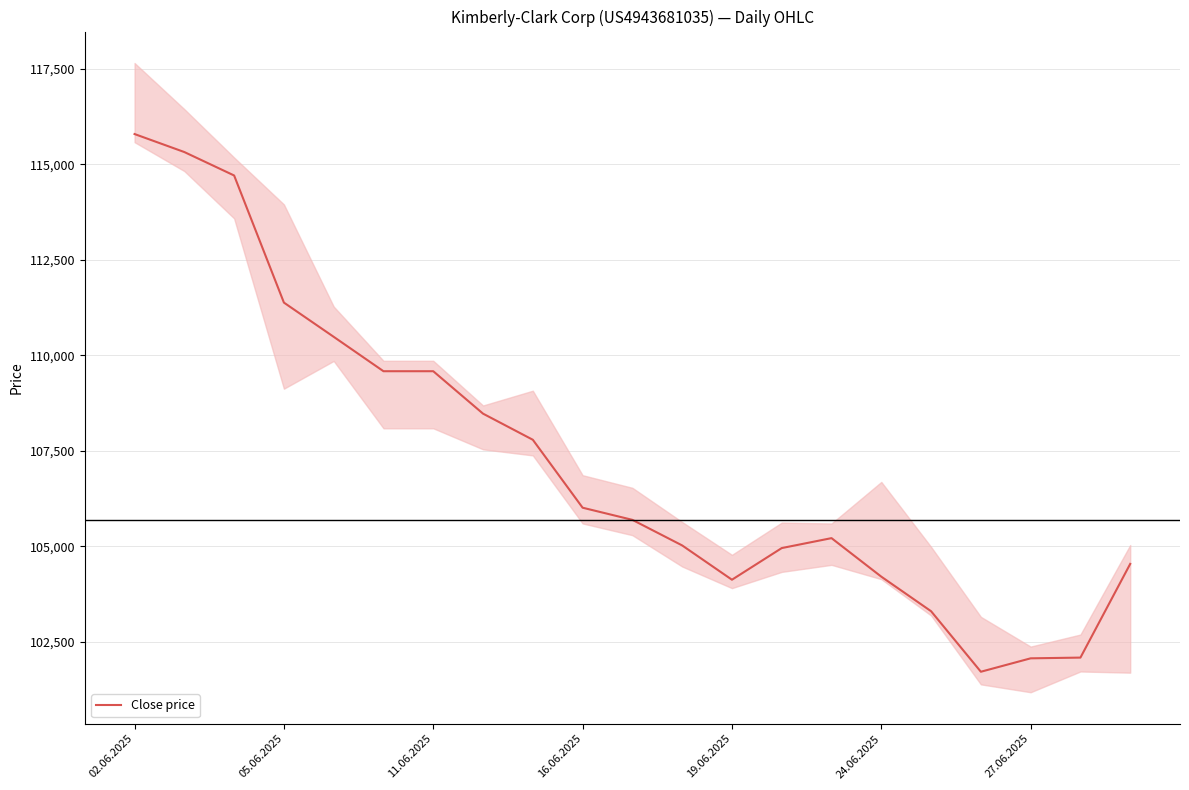

How many values are below 105696?

10